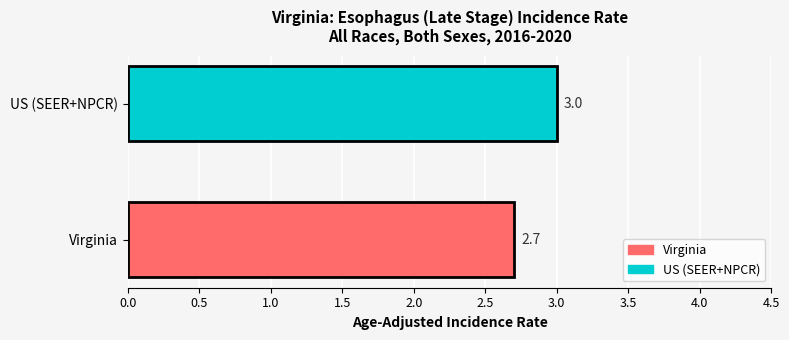

Reading bottom to top, extract all data points from this chart.

Virginia=2.7	US (SEER+NPCR)=3.0